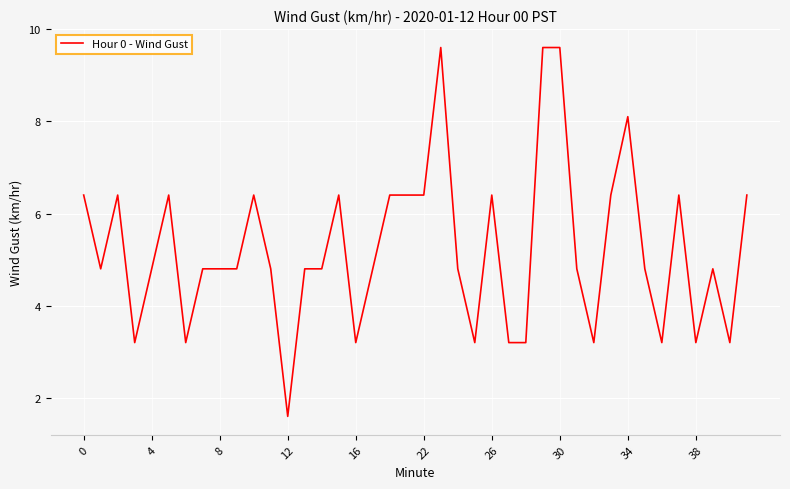

What is the maximum value shown in the chart?

9.6